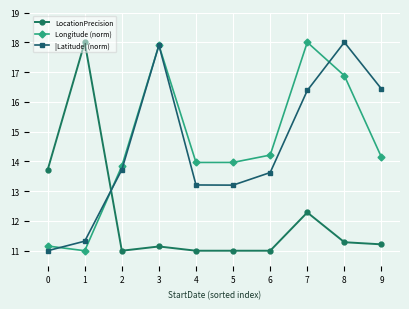

How many data points does each series have?

10